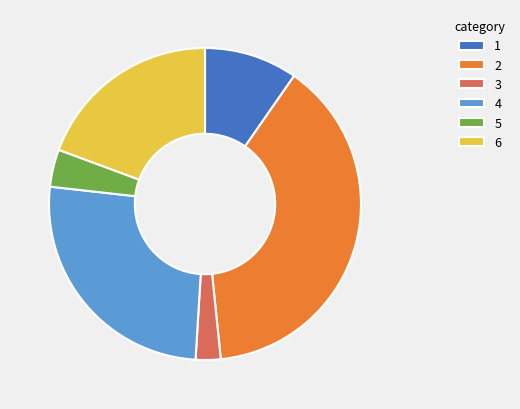

Is there a majority slice in this chart?

No